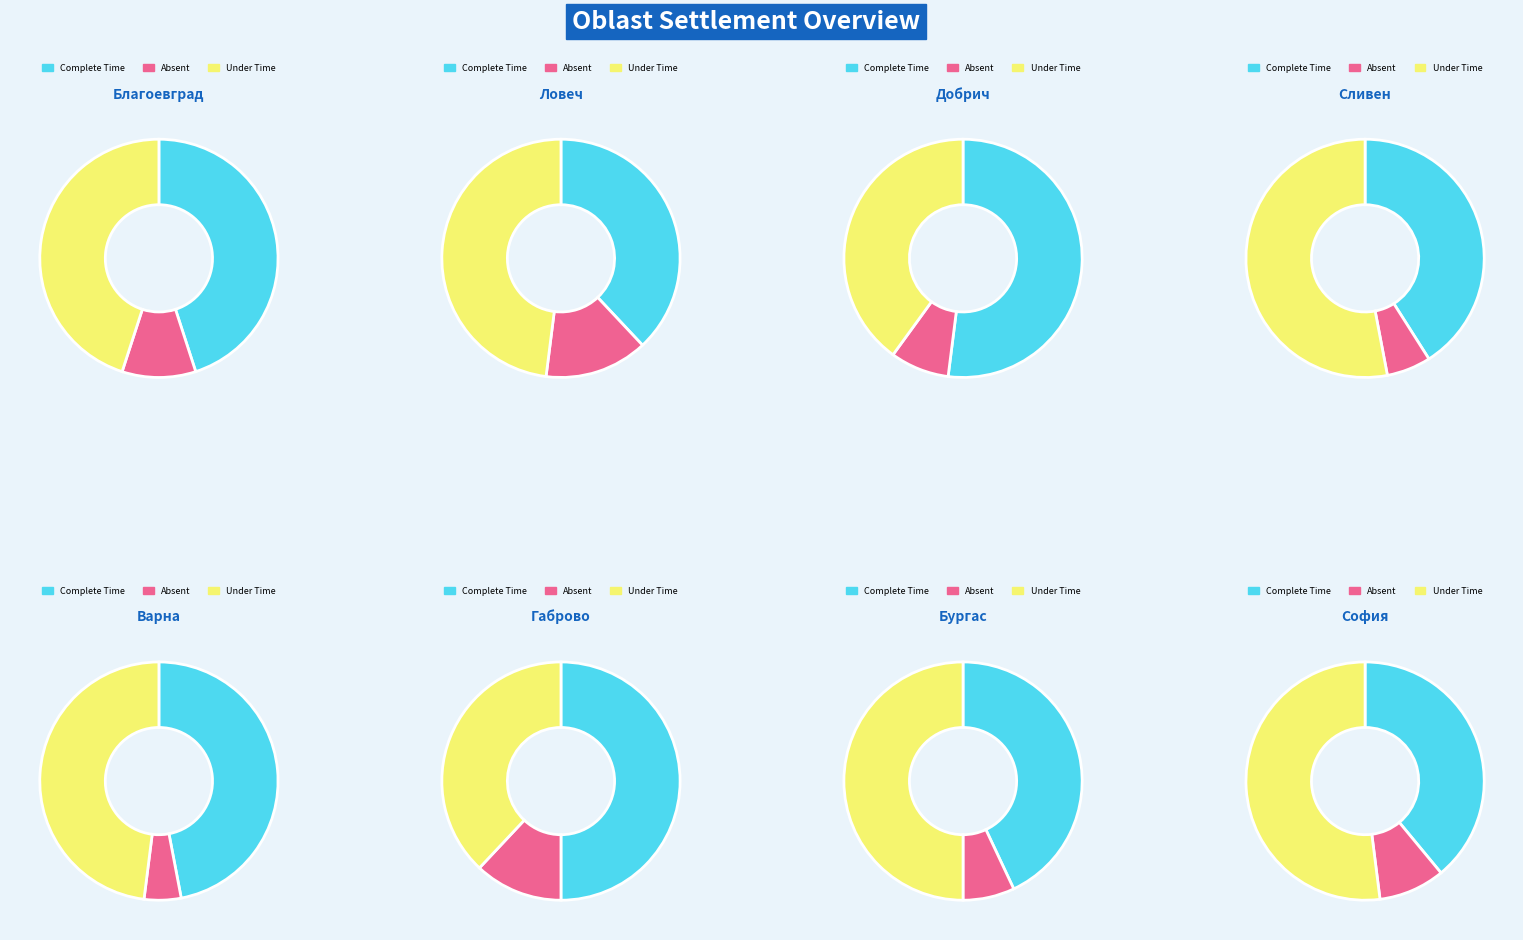

Which series changed the most between обл. Благоевград and обл. Варна?

Absent